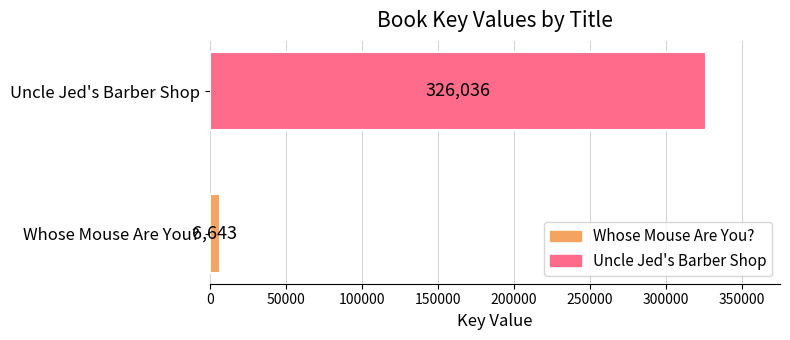

What is the sum of all values?

332679